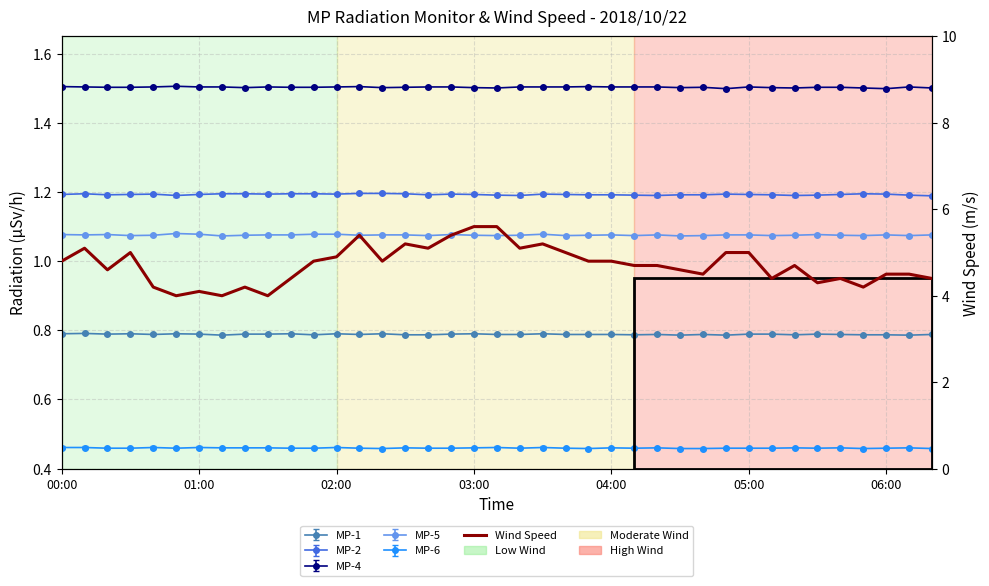

At which category does the data reach its first local valley?

02:00